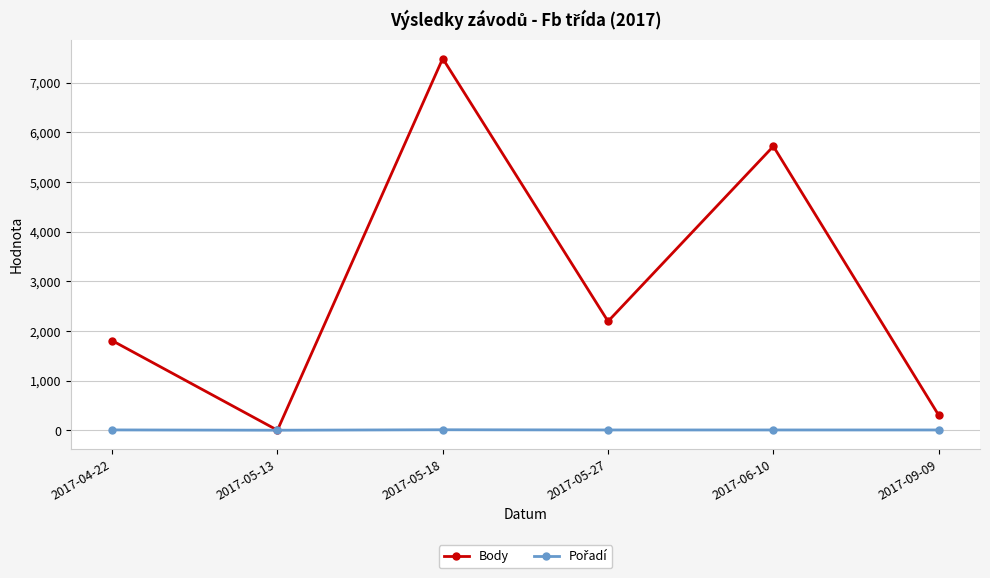

What is the value of the Body point at the 1st from the left?

1805